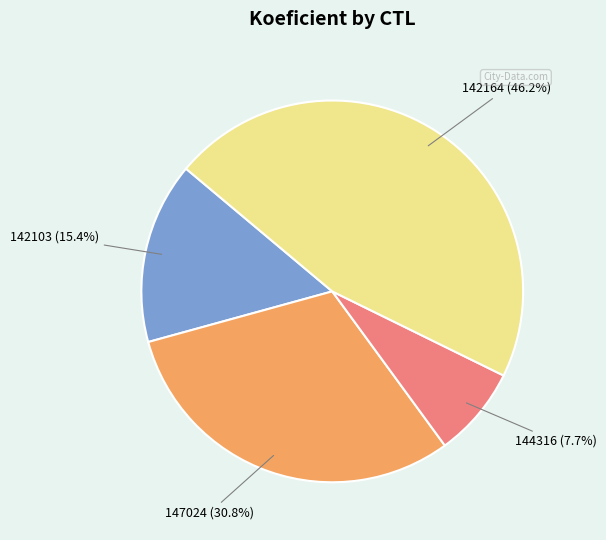

Do 144316 and 142164 together represent more than half of the pie?

Yes